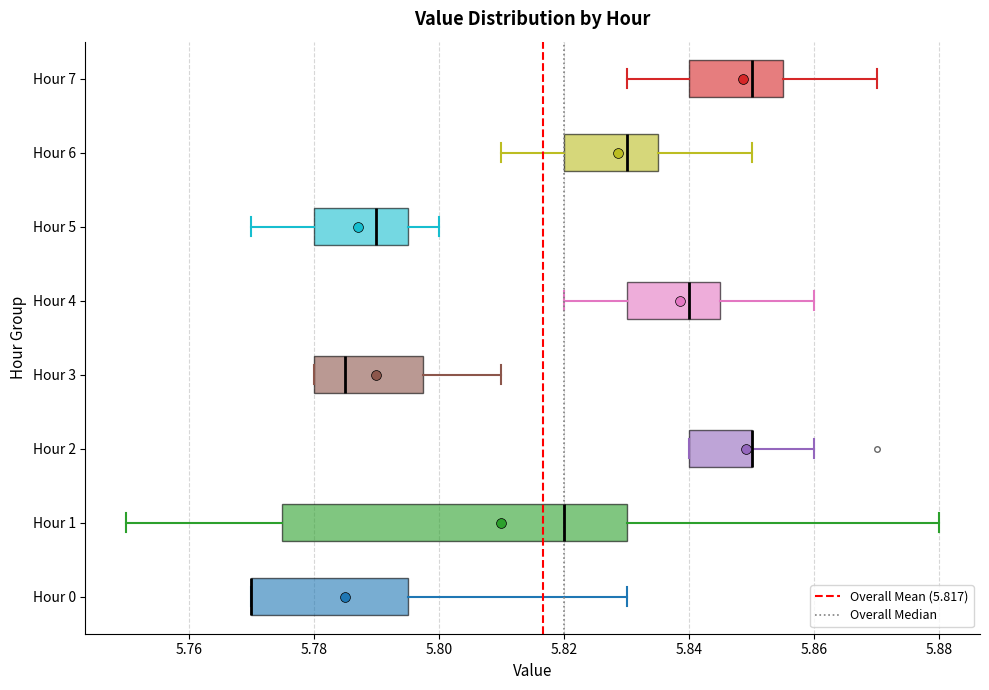

Reading bottom to top, read every box against the x-axis: the position of its median line, the range the box covers, and the ends of its whiskers. The values are not printed on the chart, so give them approximately, as read against the axis.

Hour 0: median 5.770 (drawn on the box's left edge), box 5.770 to 5.796, whiskers 5.770 to 5.830
Hour 1: median 5.820, box 5.776 to 5.830, whiskers 5.750 to 5.880
Hour 2: median 5.850 (drawn on the box's right edge), box 5.840 to 5.850, whiskers 5.840 to 5.860
Hour 3: median 5.786, box 5.780 to 5.798, whiskers 5.780 to 5.810
Hour 4: median 5.840, box 5.830 to 5.846, whiskers 5.820 to 5.860
Hour 5: median 5.790, box 5.780 to 5.796, whiskers 5.770 to 5.800
Hour 6: median 5.830, box 5.820 to 5.836, whiskers 5.810 to 5.850
Hour 7: median 5.850, box 5.840 to 5.856, whiskers 5.830 to 5.870